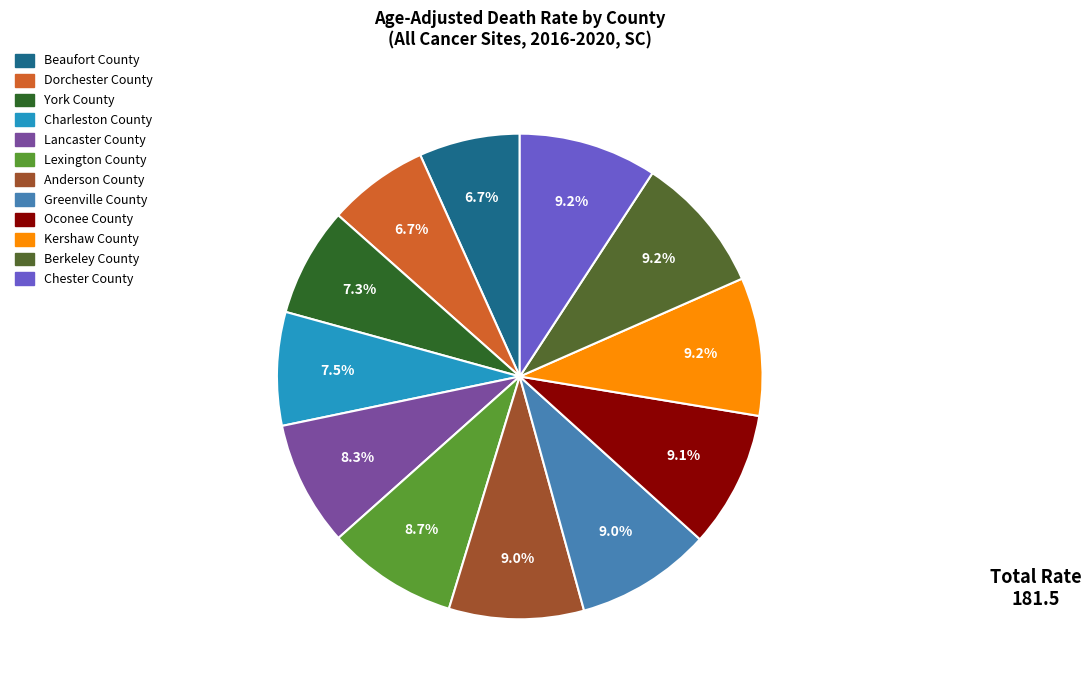

Do Anderson County and York County together represent more than half of the pie?

No